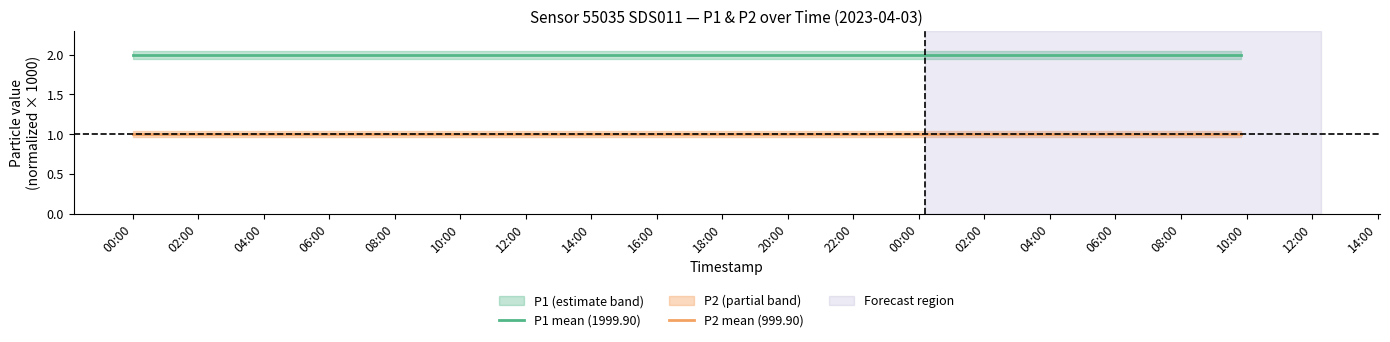

What is the value of the P1 mean (1999.90) point at the 7th from the left?

2.0